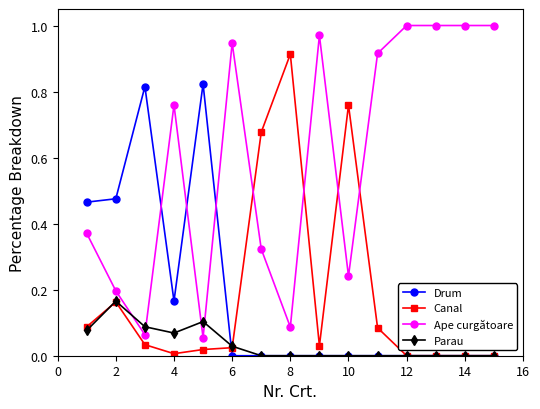

Which series has the largest total across all categories?

Ape curgătoare